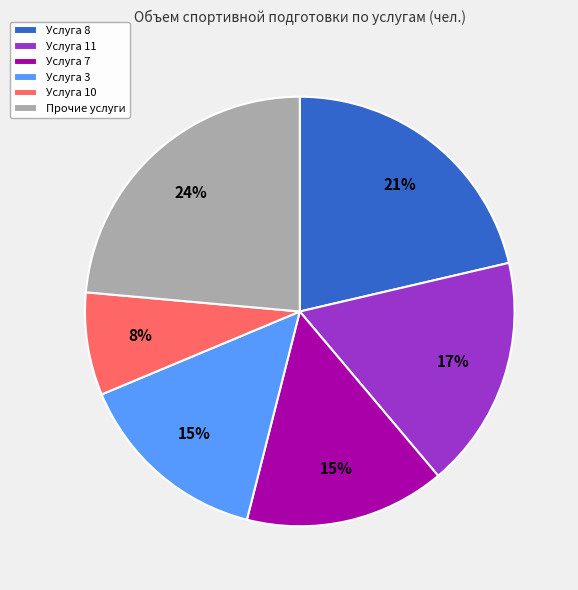

How many slices are in this pie chart?

6